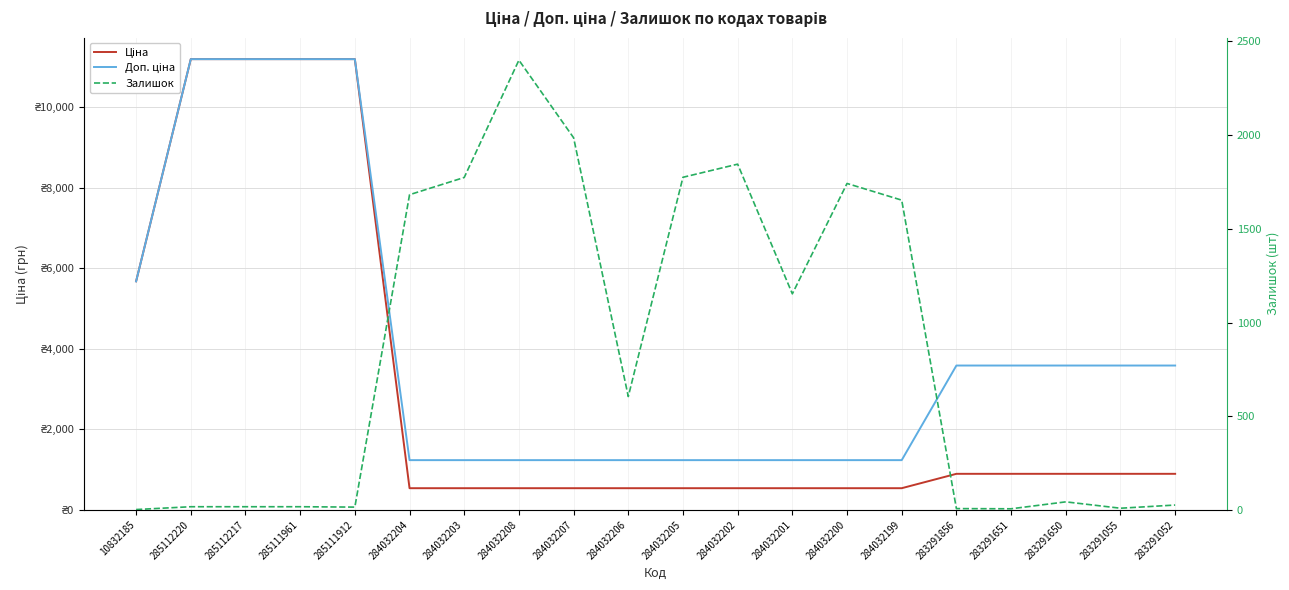

Which category has the lowest value across all series?

10832185